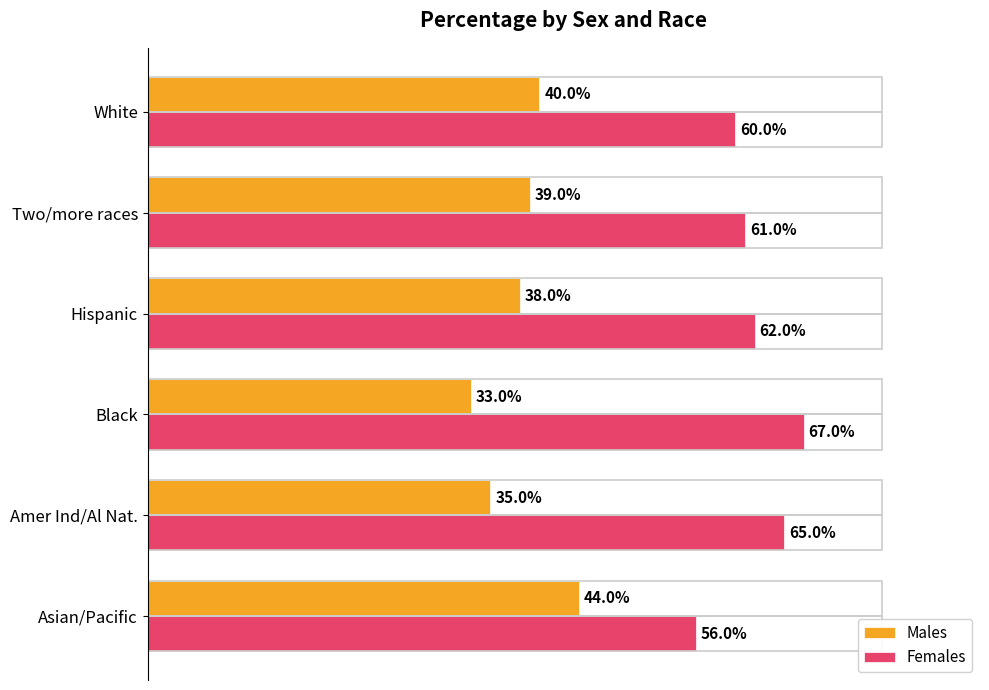

What are all the series names shown in the legend?

Males, Females